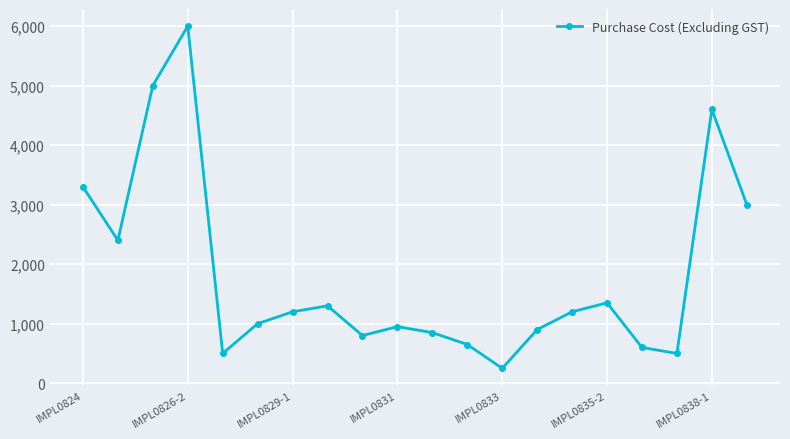

What is the difference between the maximum and second lowest values?

5500